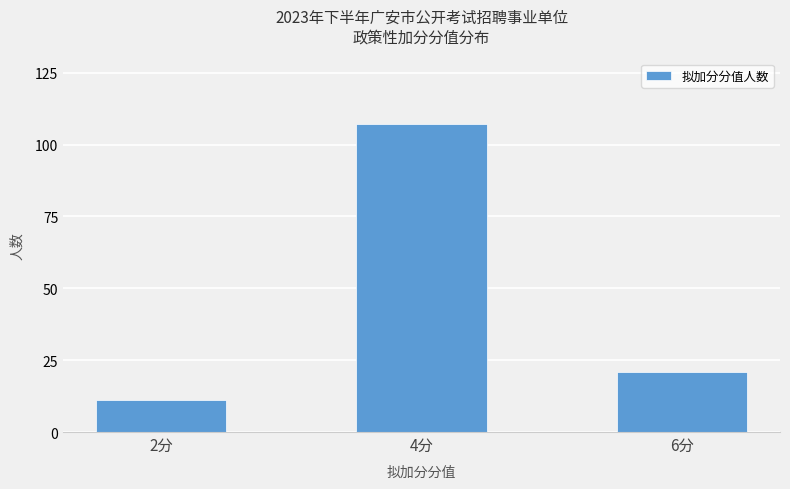

Reading left to right, what are all the values shown in this chart?

11	107	21